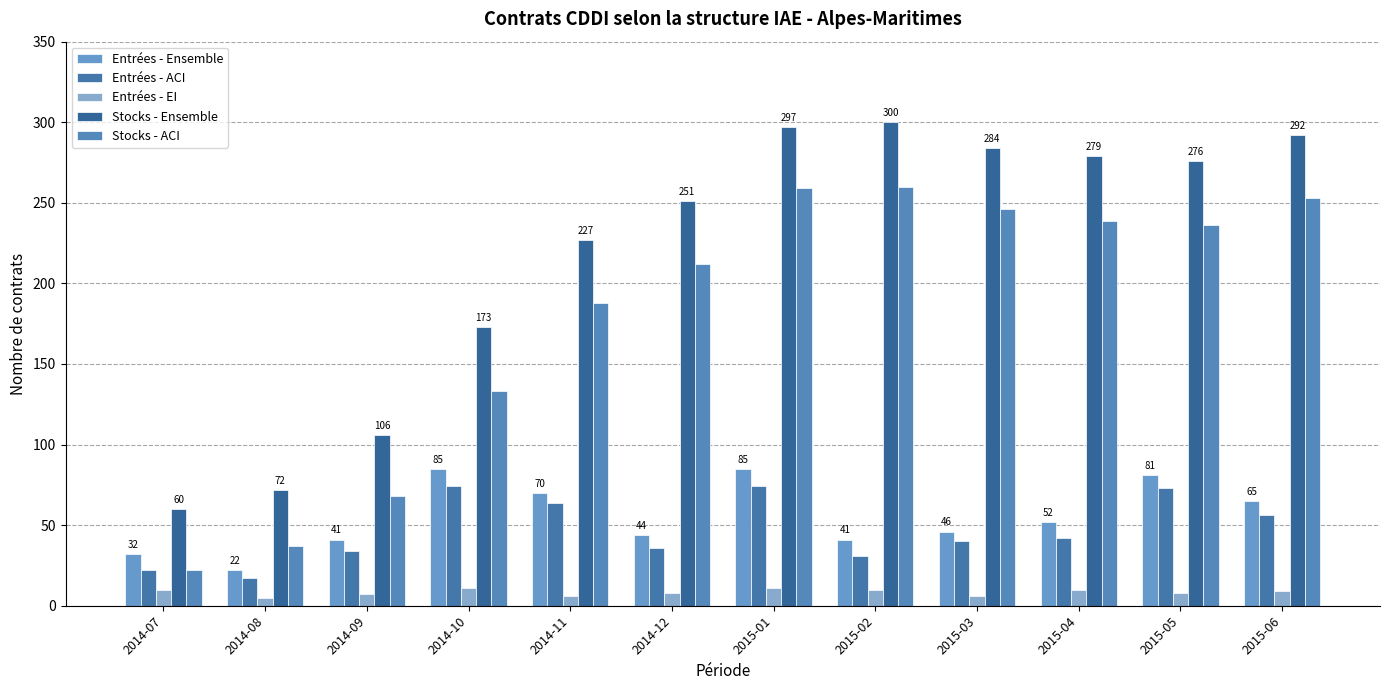

How many groups of bars are there?

12